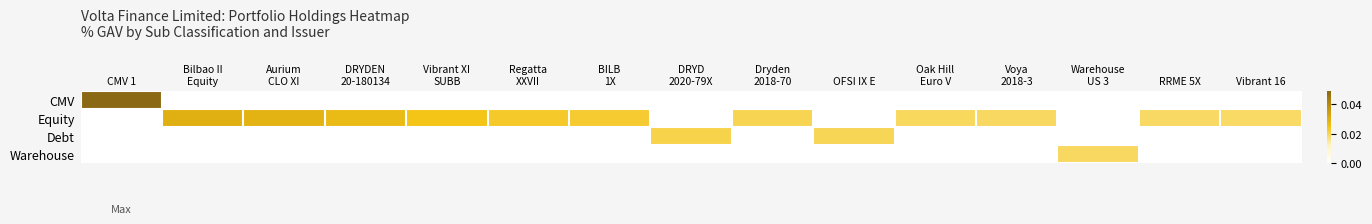

Which series changed the most between Warehouse US 3 and Vibrant 16?

Warehouse